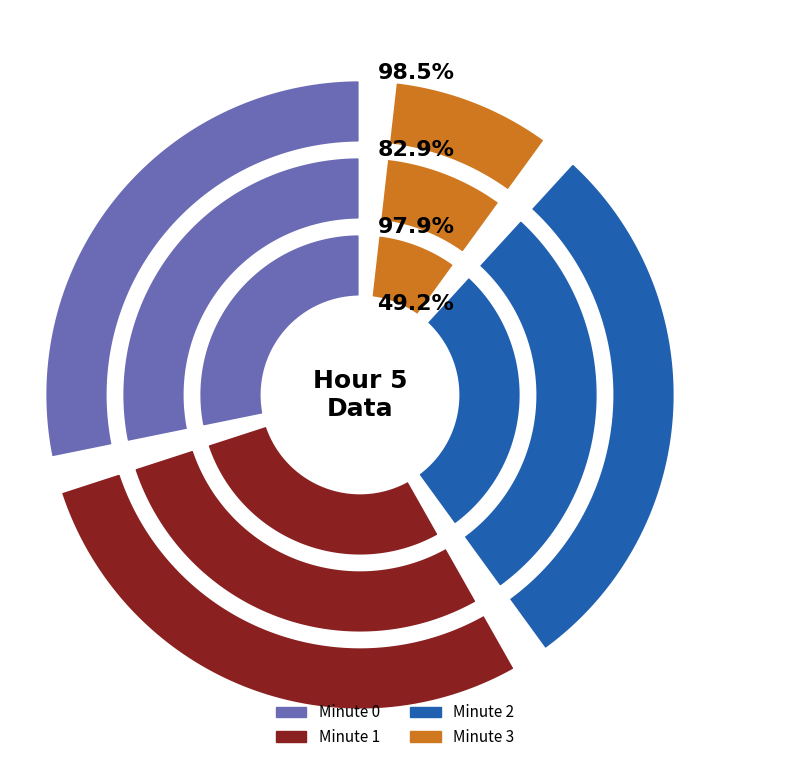

What is the ratio of the value at Minute 1 to the value at Minute 2?

1.0